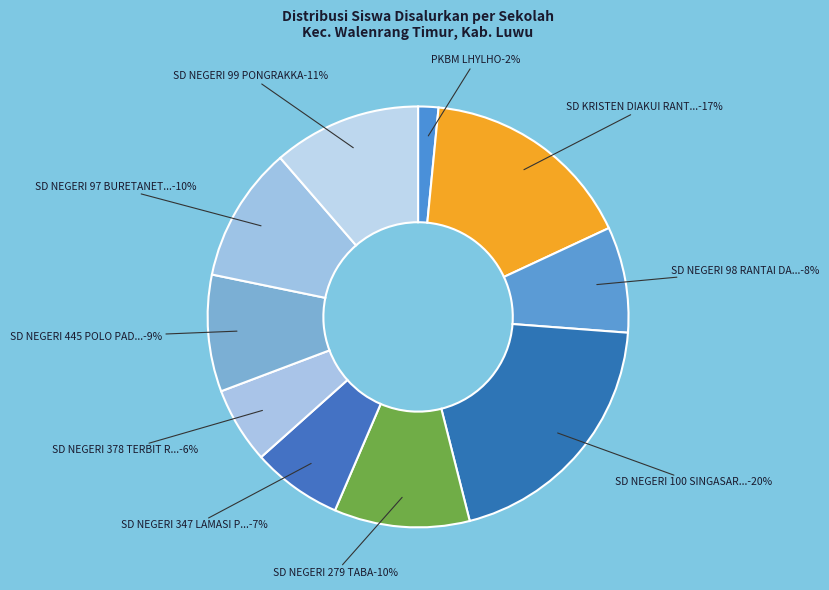

Which slice is the smallest?

PKBM LHYLHO